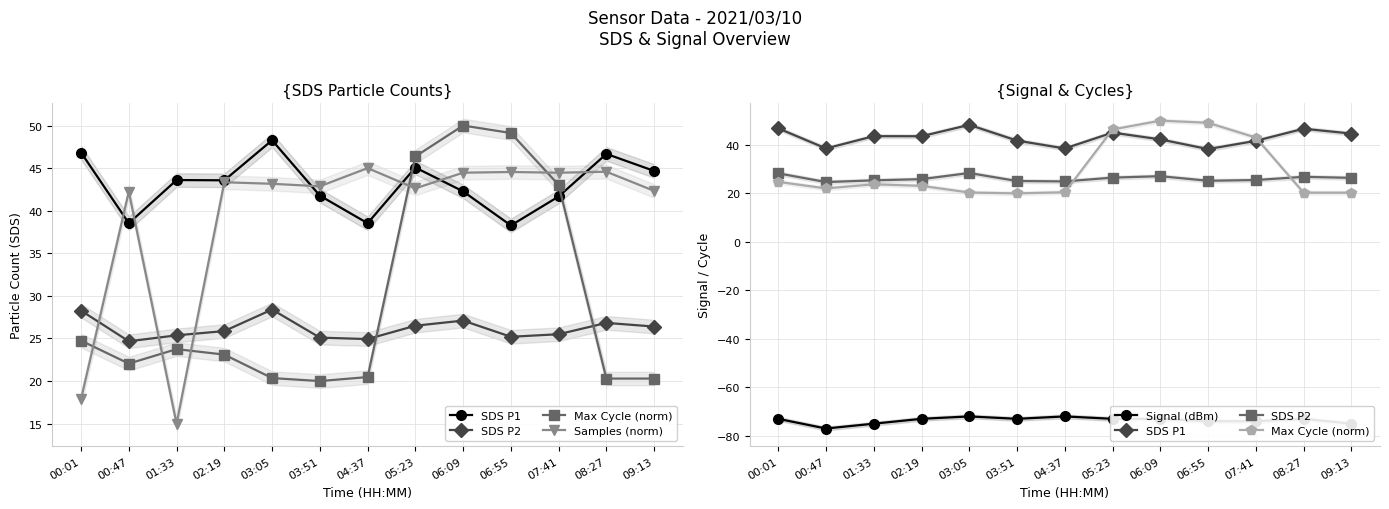

How many data points in SDS P2 are above 25?

11